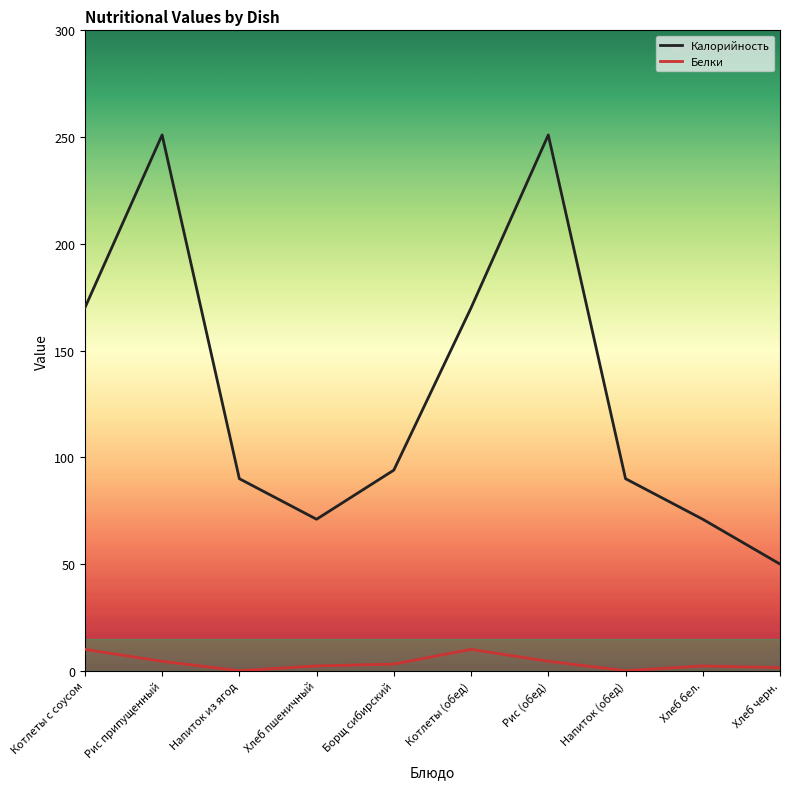

Rank the series at Напиток из ягод from highest to lowest value.

Калорийность, Белки